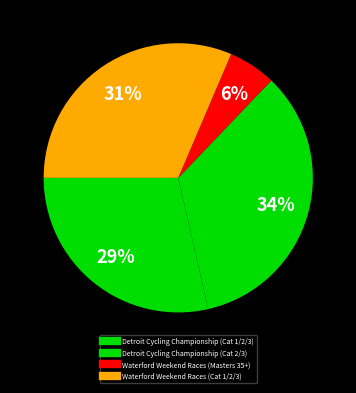

Which slice is the largest?

Detroit Cycling Championship (Cat 2/3)